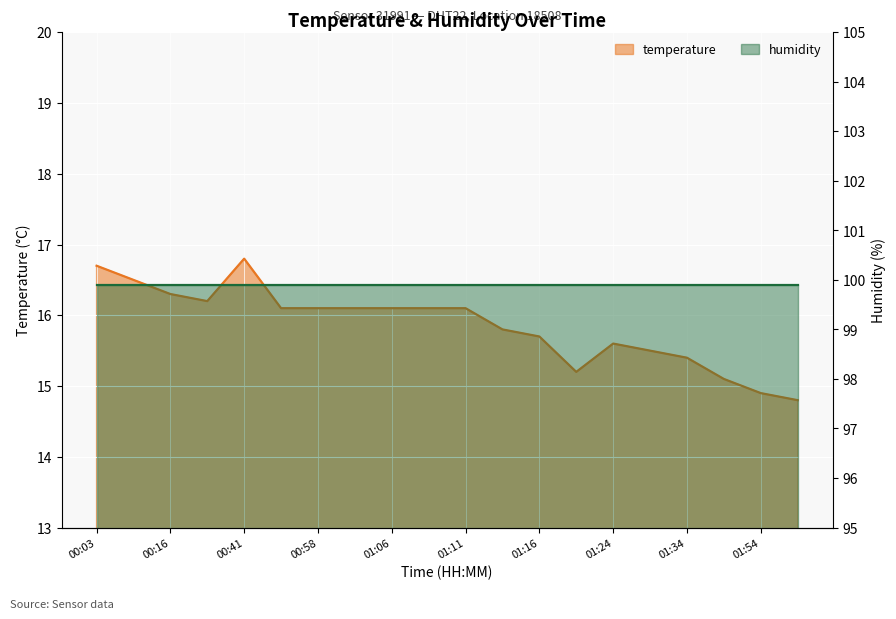

Where does the data first go above 16?

00:03